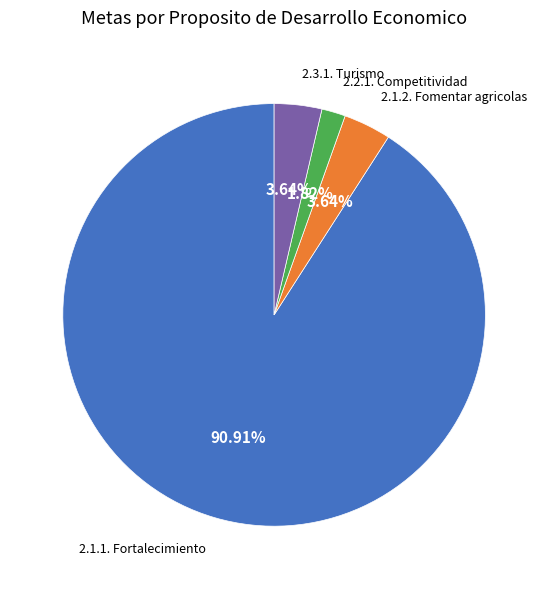

Is there any slice that represents more than half of the pie?

Yes